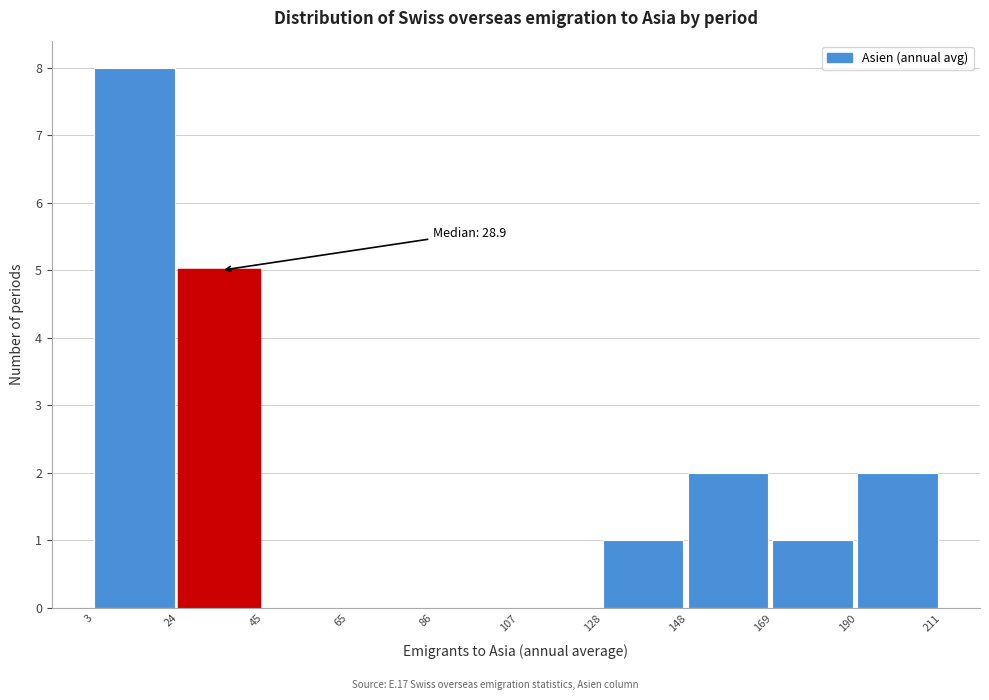

Over which range of the x-axis is the bar tallest?

3 to 24